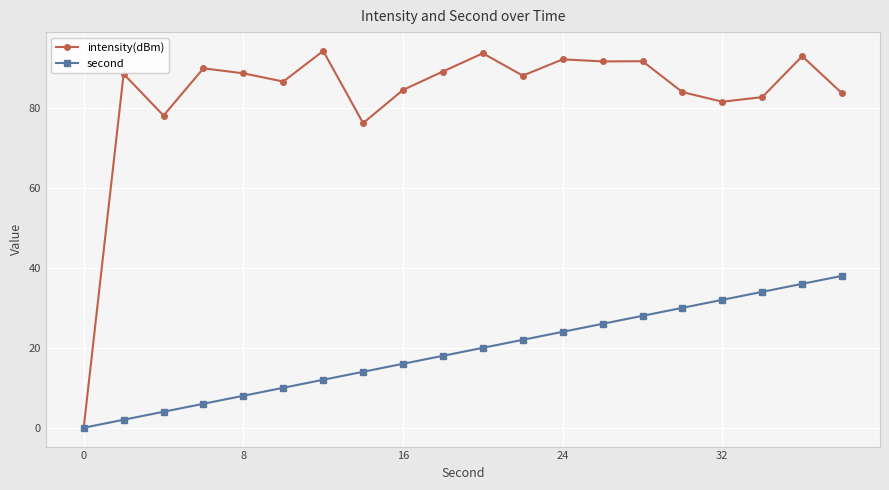

Which series has the largest range (max minus min)?

intensity(dBm)